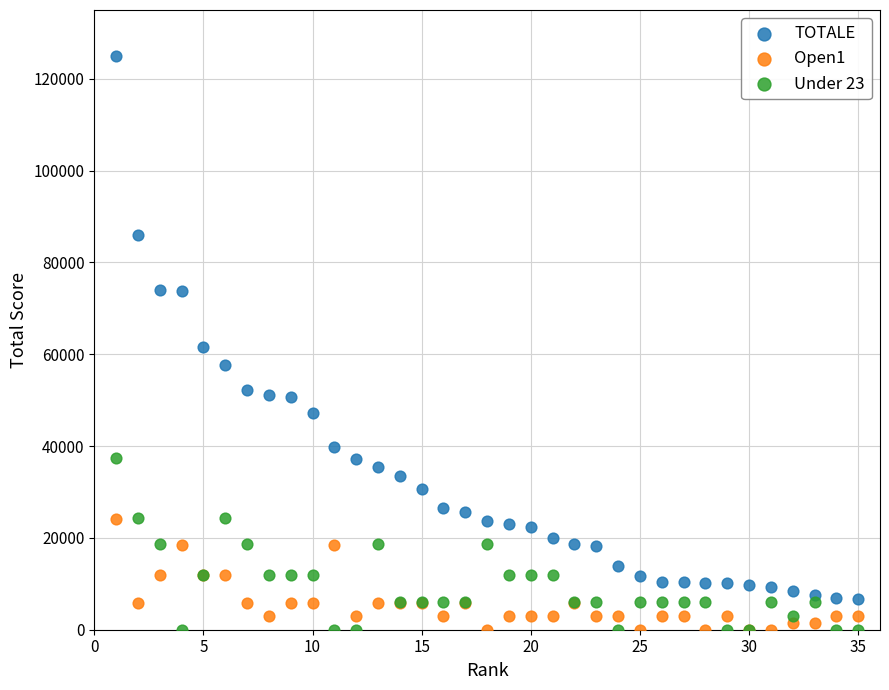

What is the X range (max minus min) for the scatter plot?

34.0